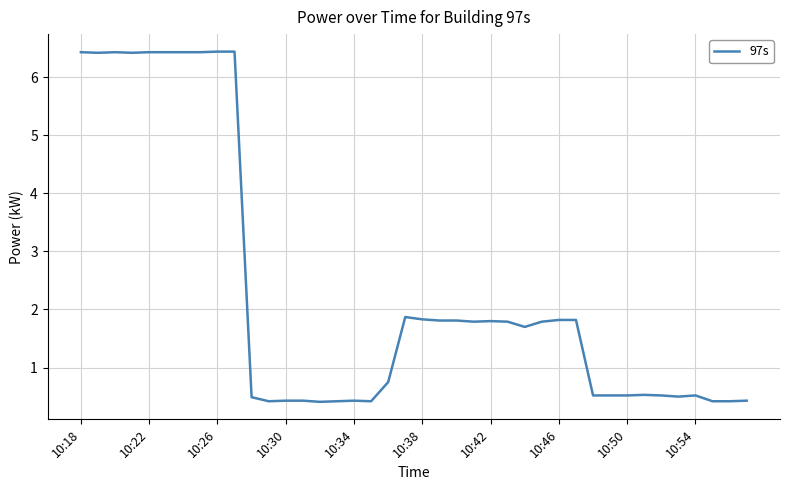

How many lines are shown in the chart?

1